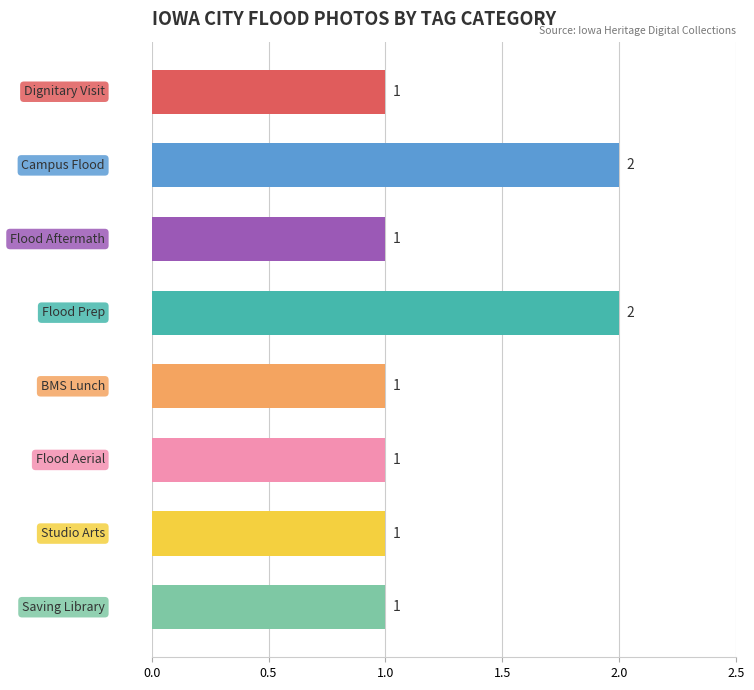

How many values are between 1 and 2?

8